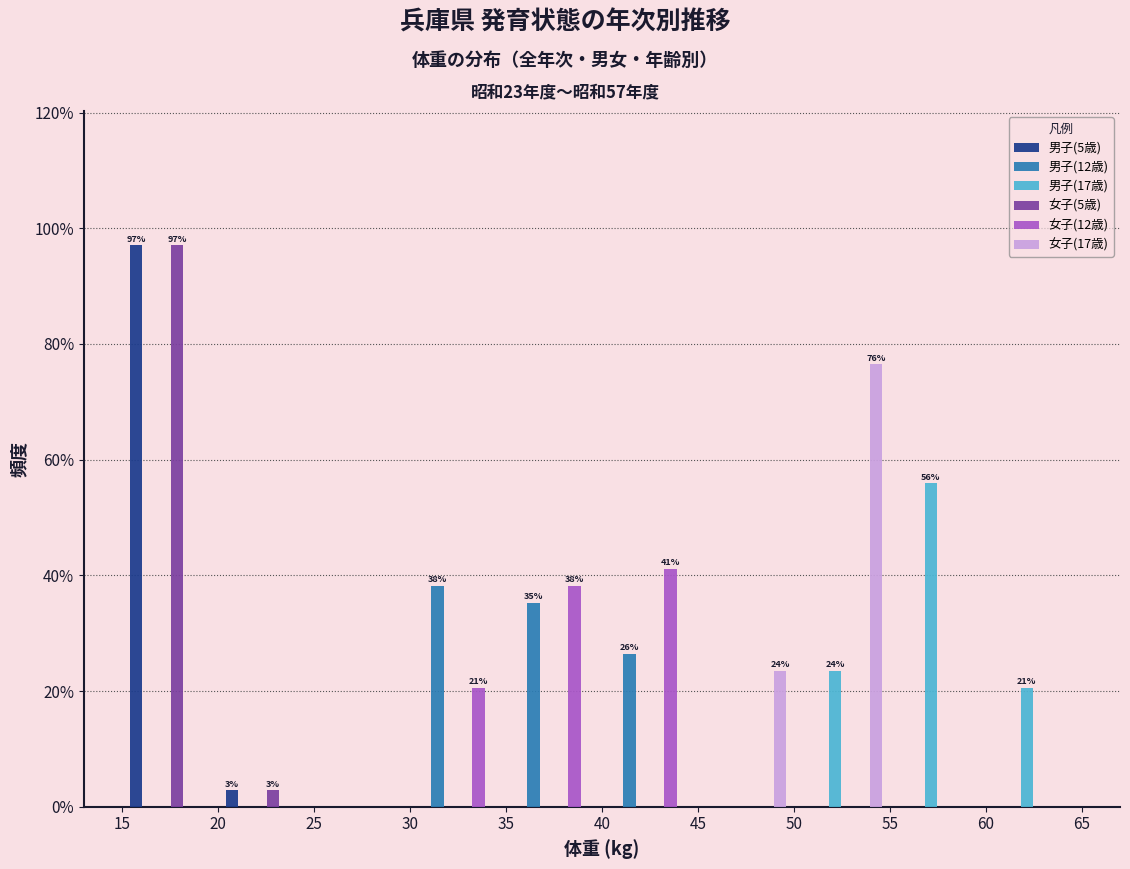

In the 男子(17歳) series, which range on the x-axis has the tallest bar?

55 to 60